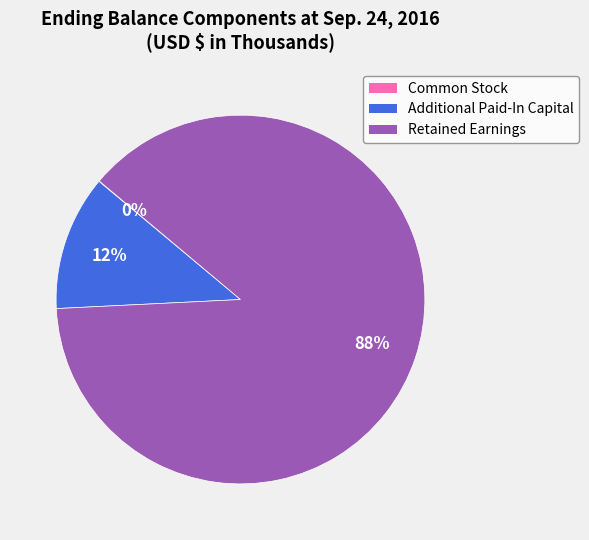

Which has a higher value, Retained Earnings or Additional Paid-In Capital?

Retained Earnings